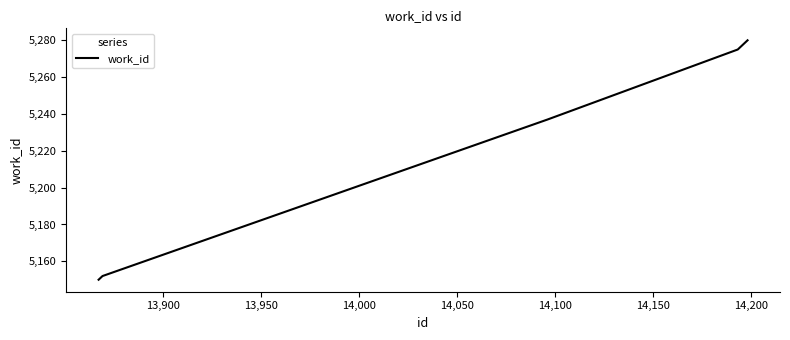

What is the greatest value displayed?

5280